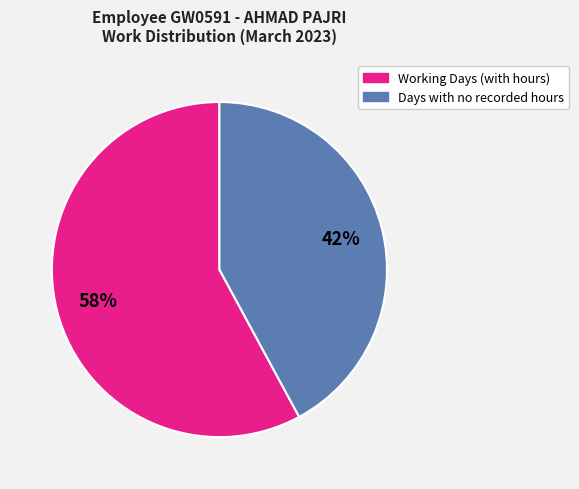

Which category has the biggest portion of the pie?

Working Days (with hours)